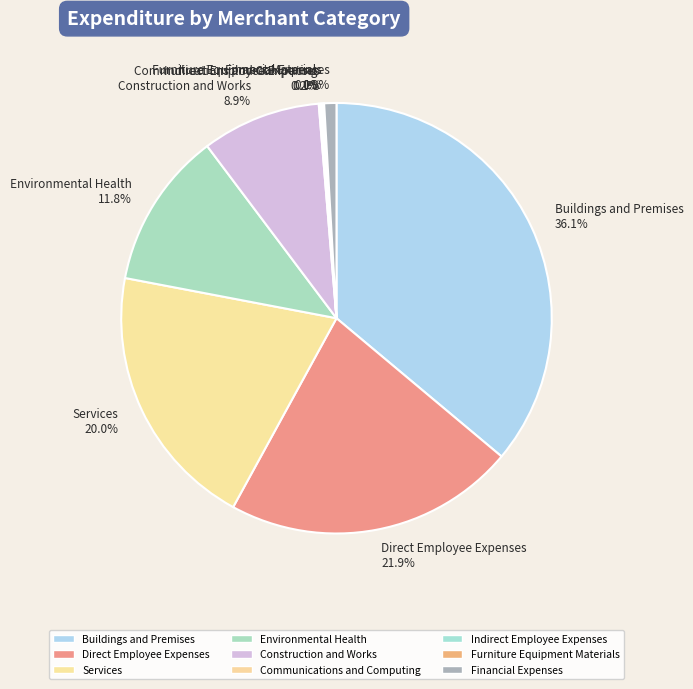

Is there a majority slice in this chart?

No